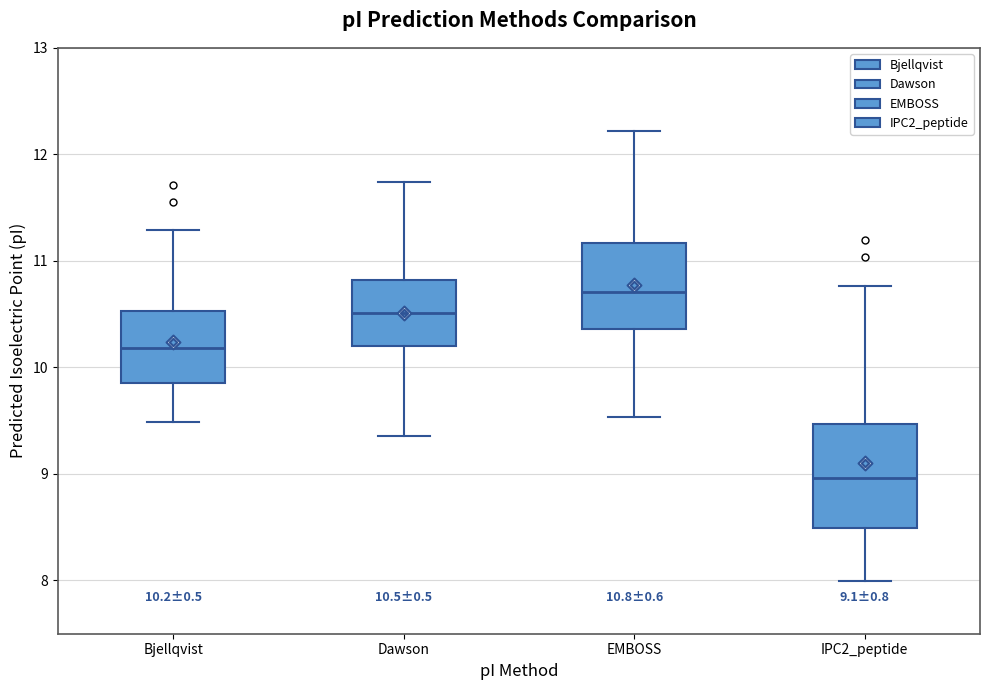

Comparing the boxes themselves (not the whiskers), which one is the tallest?

IPC2_peptide